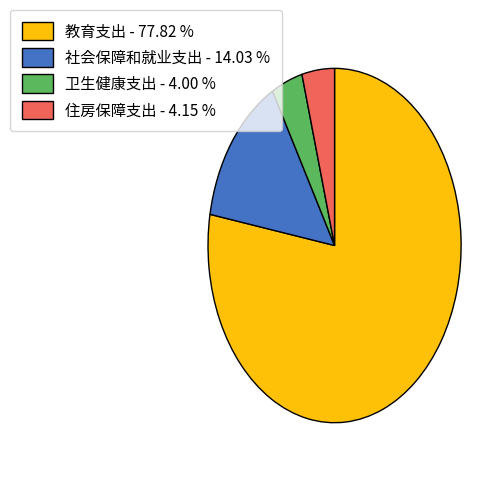

Is there a majority slice in this chart?

Yes